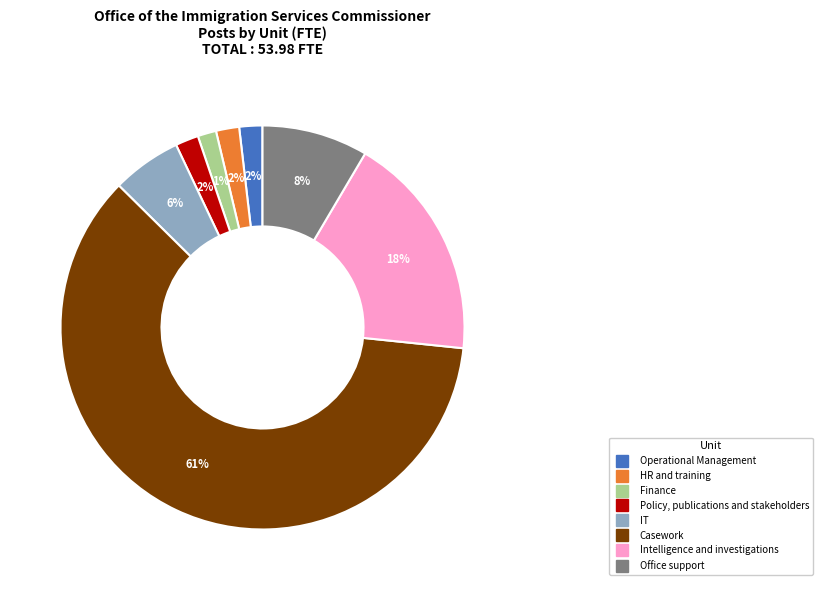

What is the largest slice in the pie chart?

Casework